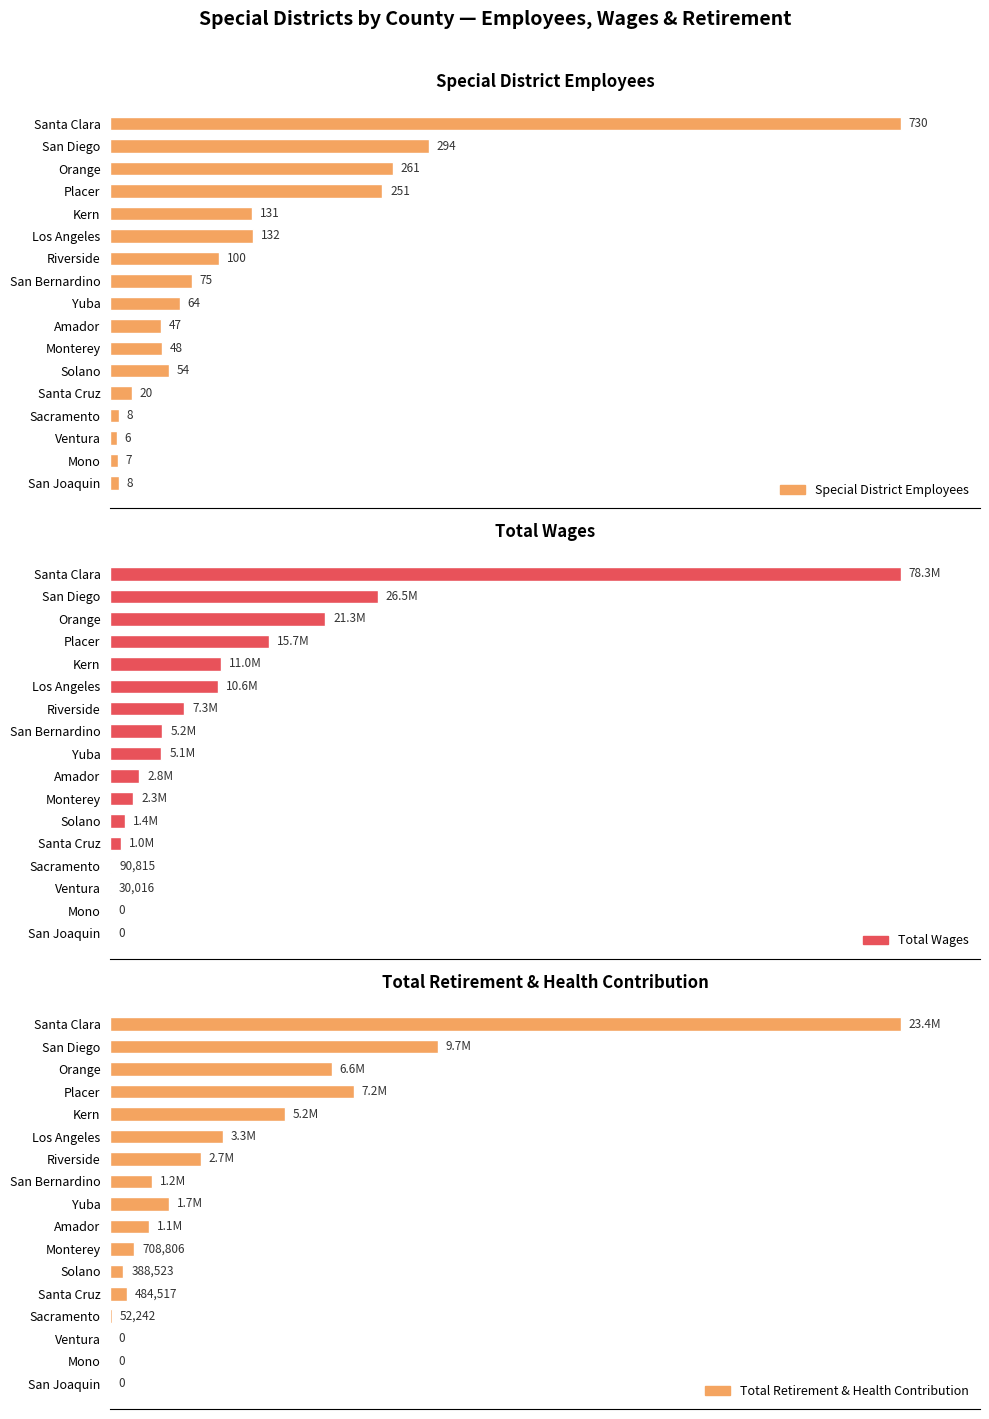

List the series in order of their peak value, highest first.

Special District Employees, Total Wages, Total Retirement & Health Contribution